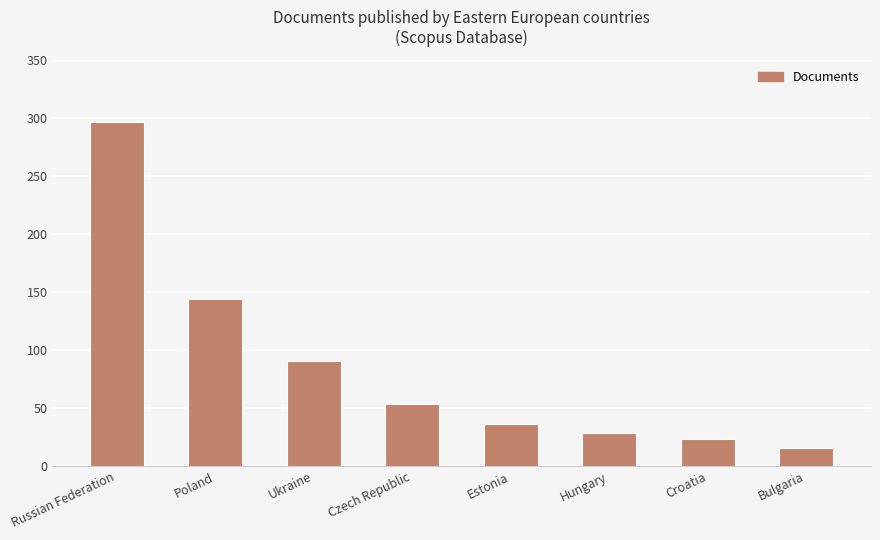

What is the label of the 7th bar from the left?

Croatia